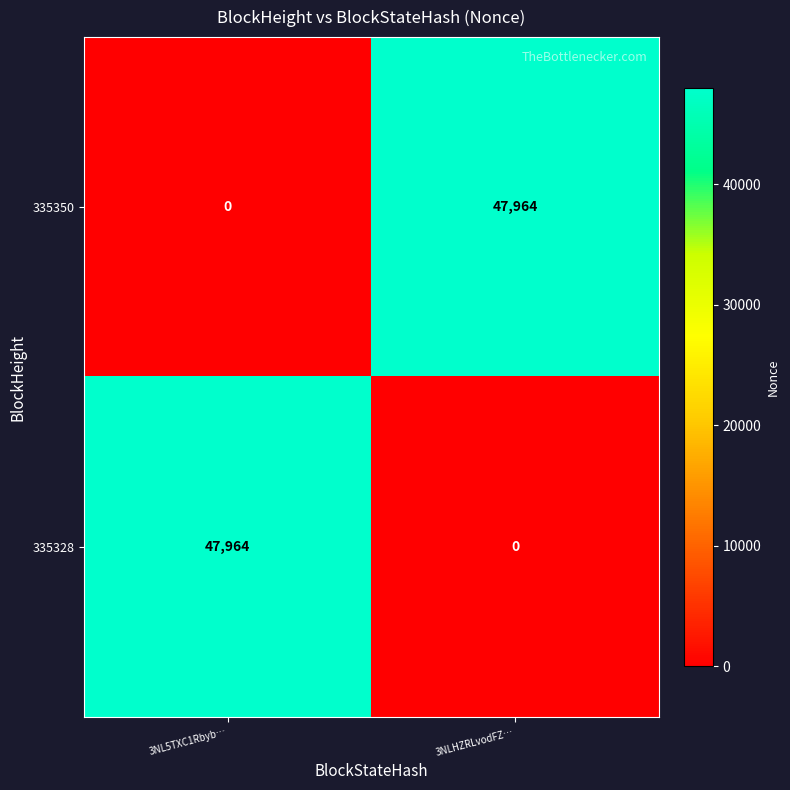

What is the difference between the highest and lowest values at 3NLHZRLvodFZ…?

47964